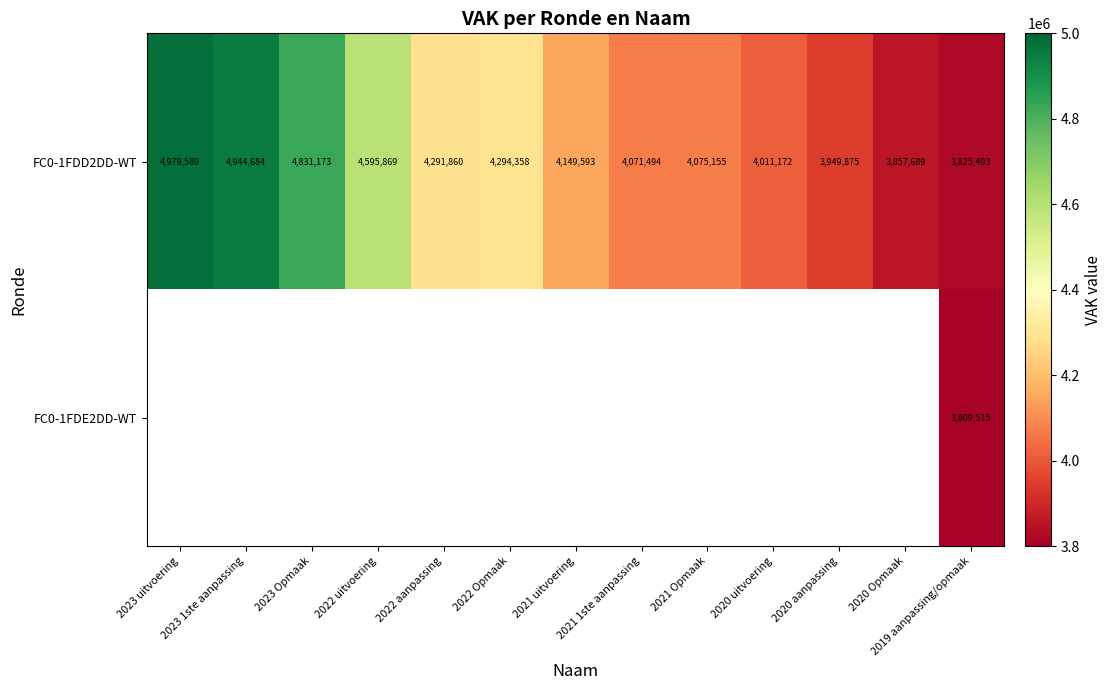

The value of FC0-1FDD2DD-WT at 2020 Opmaak is 1485733.7. True or false?

False